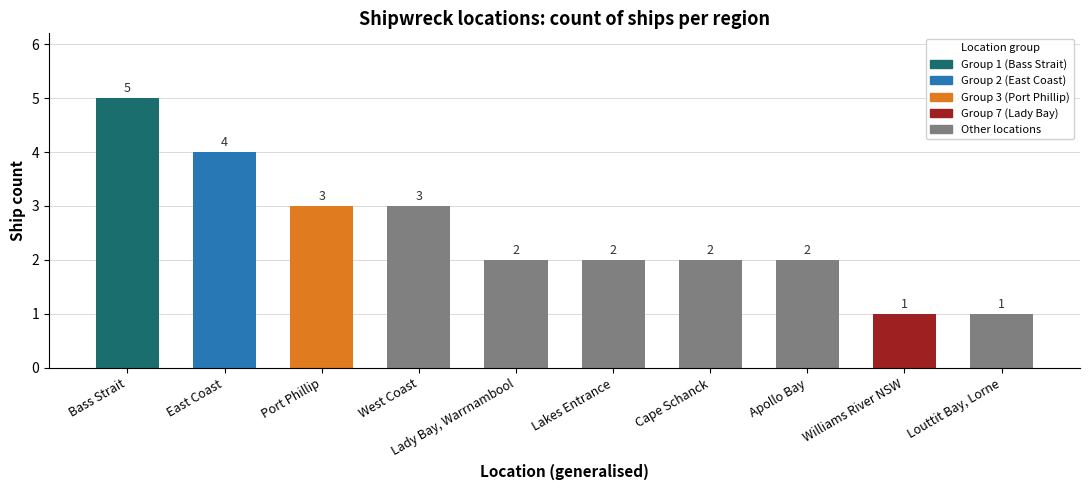

Count the values in the range 2 to 3.

6